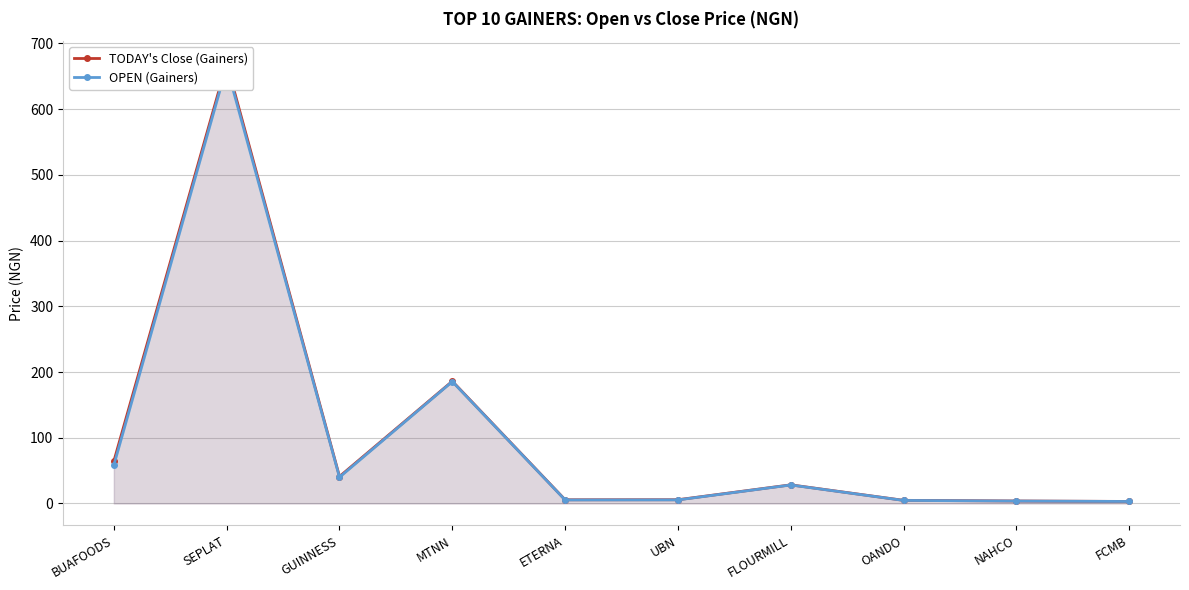

What position from the left is NAHCO?

9